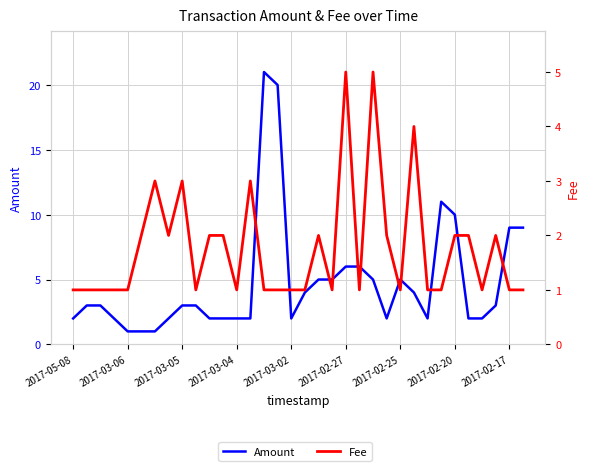

At how many categories does at least one series exceed 11?

2